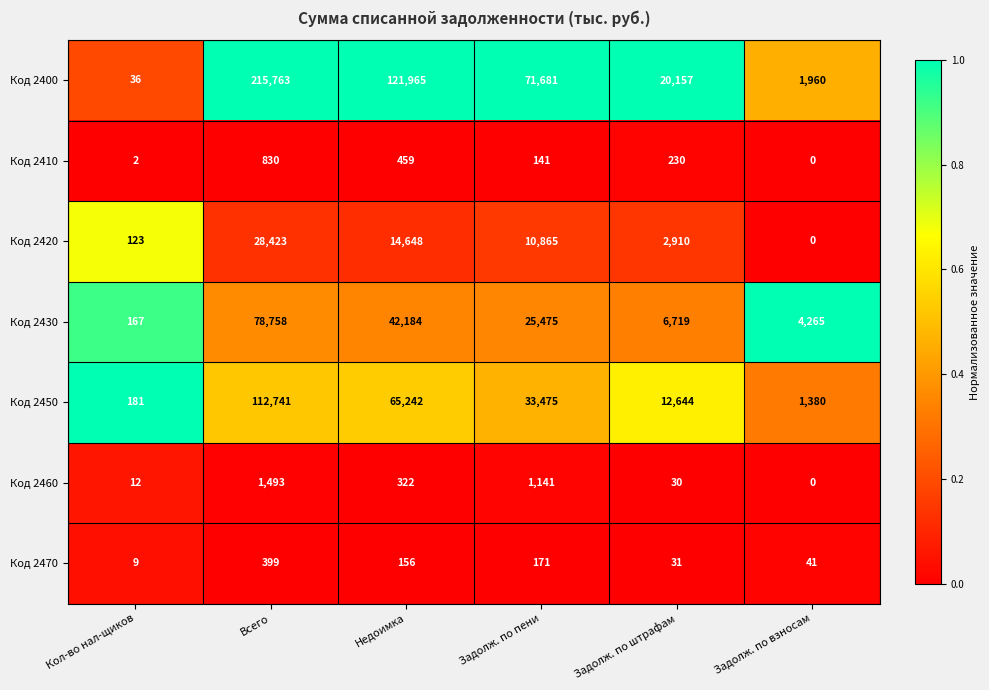

True or false: Код 2420 has a value of 6402 at Недоимка.

False